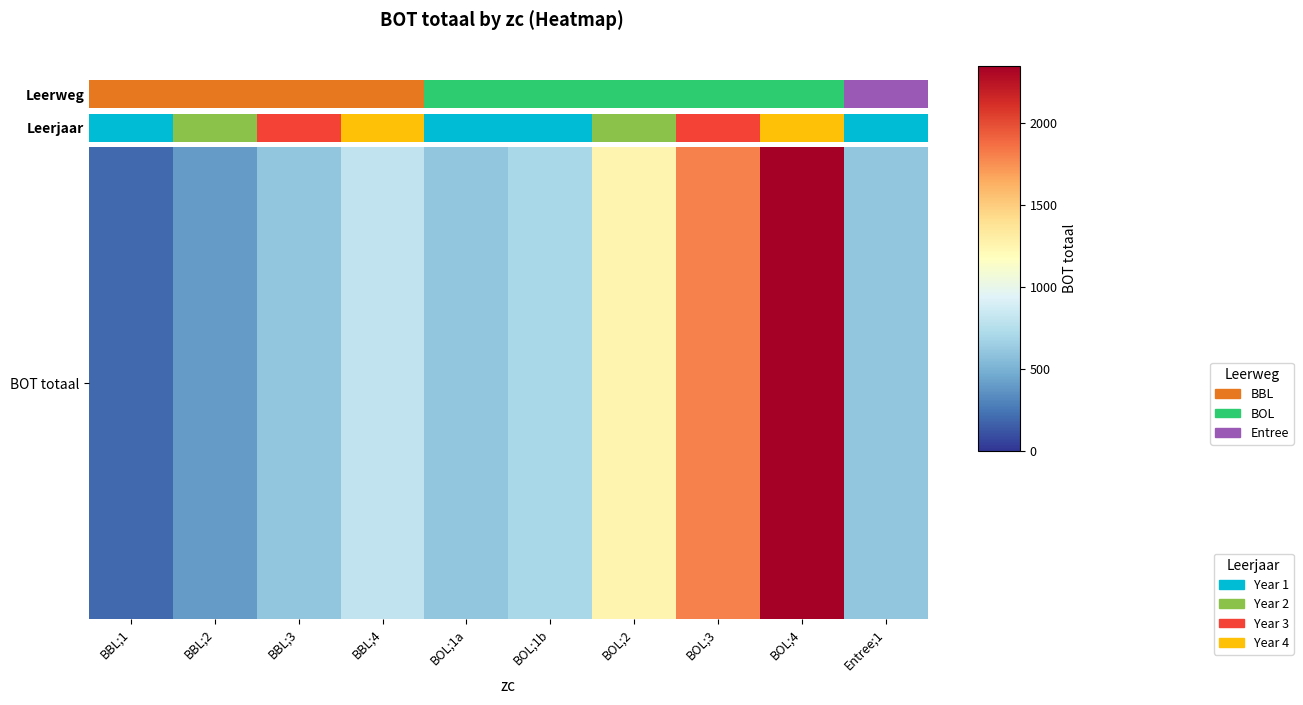

What is the smallest value displayed?

200